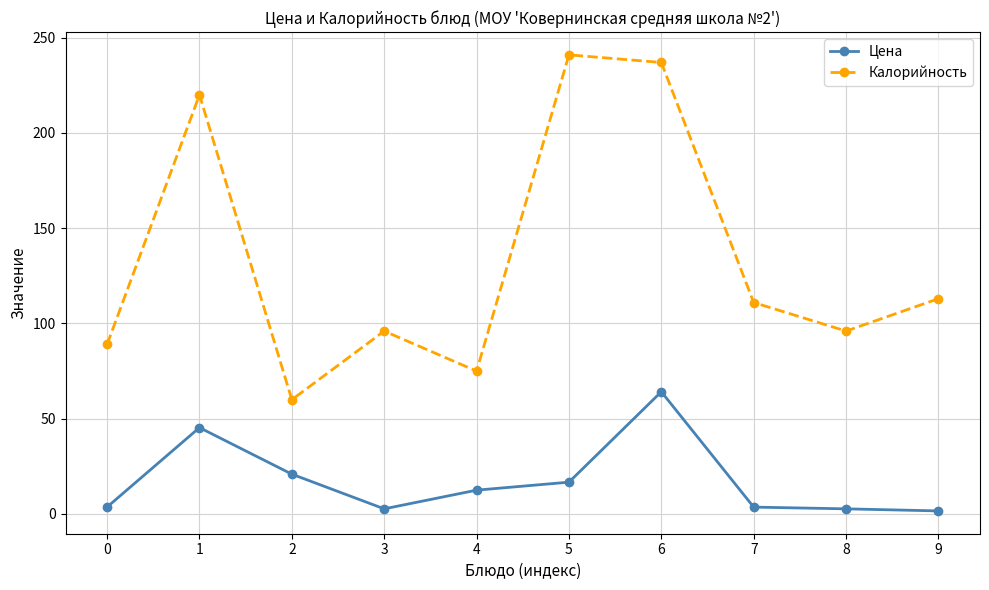

What is the highest value of the Калорийность series?

241.0